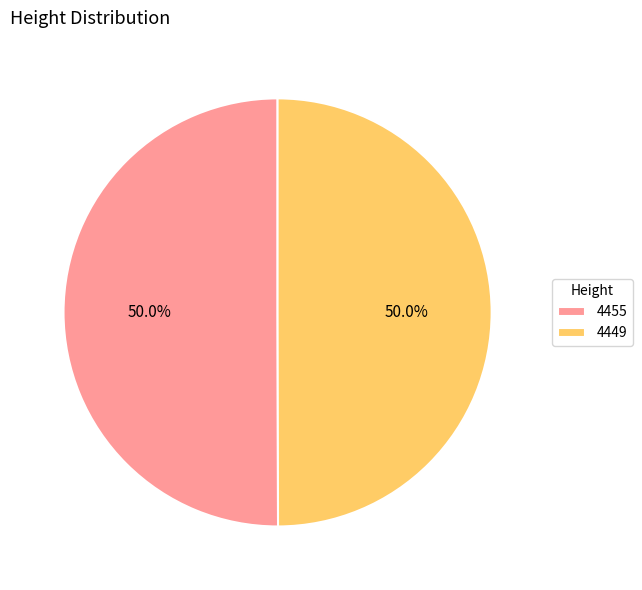

How many segments does this pie chart have?

2